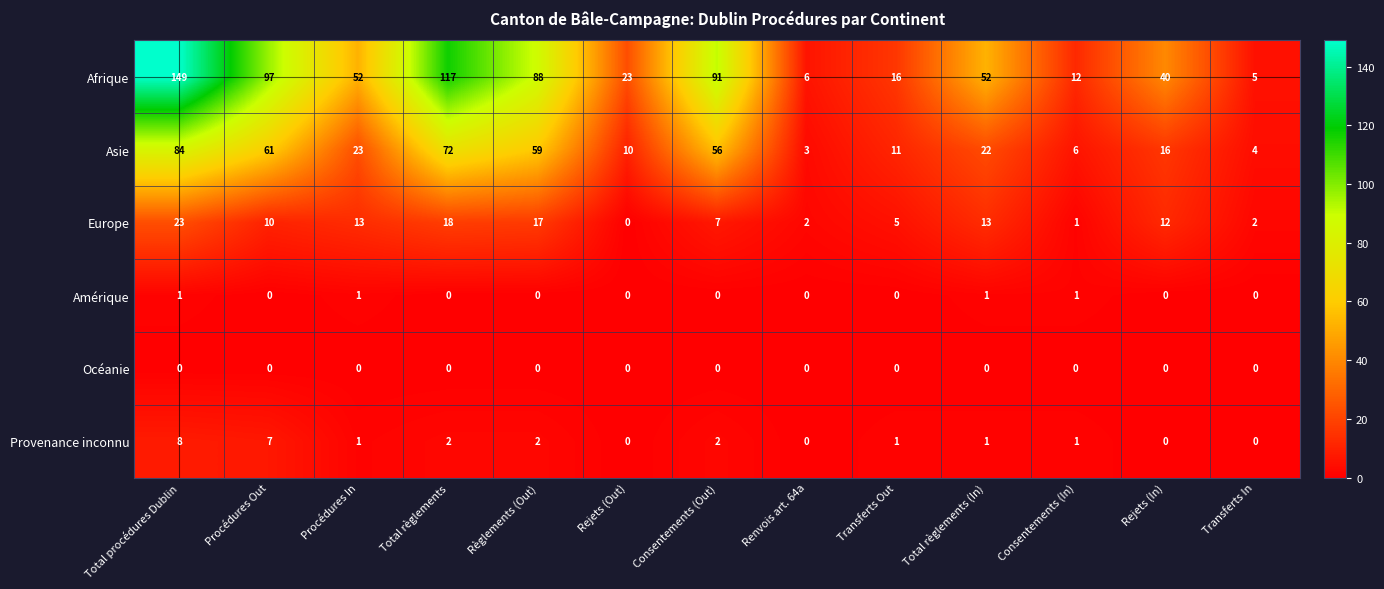

What is the spread (max minus min) of values at Rejets (In)?

40